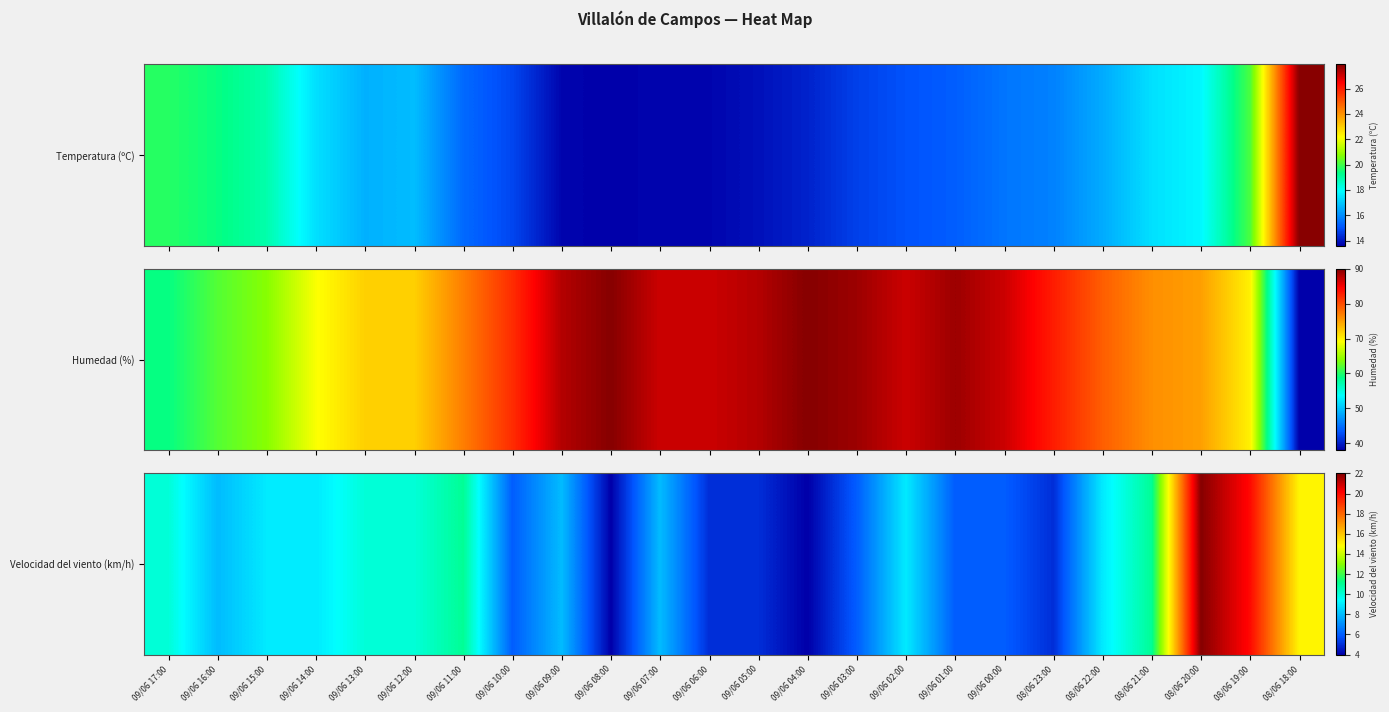

Reading right to left, list all the values displayed in this chart.

08/06 18:00=15	08/06 19:00=20	08/06 20:00=22	08/06 21:00=11	08/06 22:00=9	08/06 23:00=5	09/06 00:00=6	09/06 01:00=6	09/06 02:00=9	09/06 03:00=6	09/06 04:00=4	09/06 05:00=5	09/06 06:00=5	09/06 07:00=8	09/06 08:00=4	09/06 09:00=8	09/06 10:00=6	09/06 11:00=11	09/06 12:00=10	09/06 13:00=10	09/06 14:00=9	09/06 15:00=9	09/06 16:00=8	09/06 17:00=10